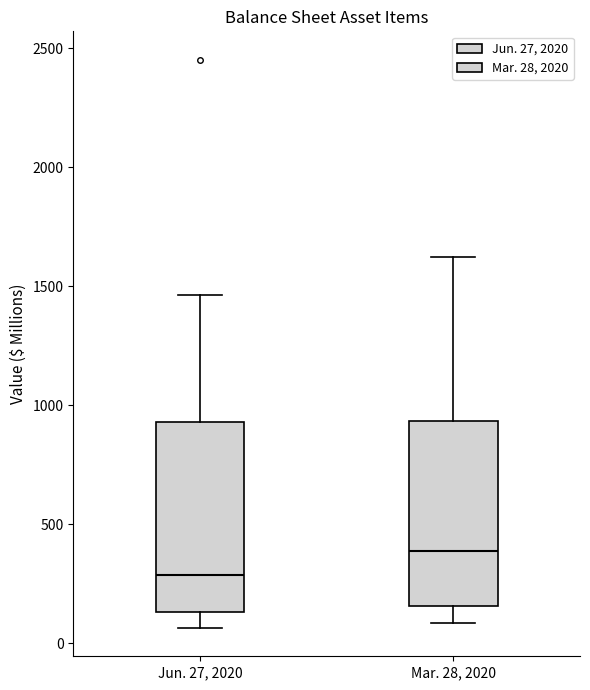

Reading left to right, transcribe this box plot: for each box, give where its median line is, the range the box spans, and where its two whiskers end, as read against the y-axis. The values are not printed on the chart, so give them approximately, as read against the axis.

Jun. 27, 2020: median 300, box 150 to 950, whiskers 50 to 1450
Mar. 28, 2020: median 400, box 150 to 950, whiskers 100 to 1600